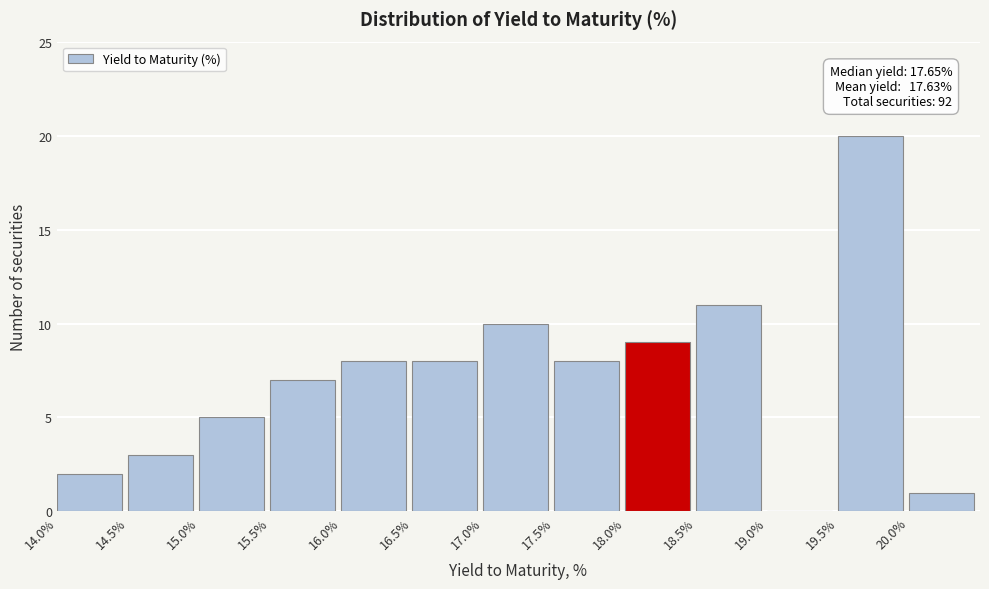

Which range on the x-axis has the tallest bar?

19.5 to 20.0